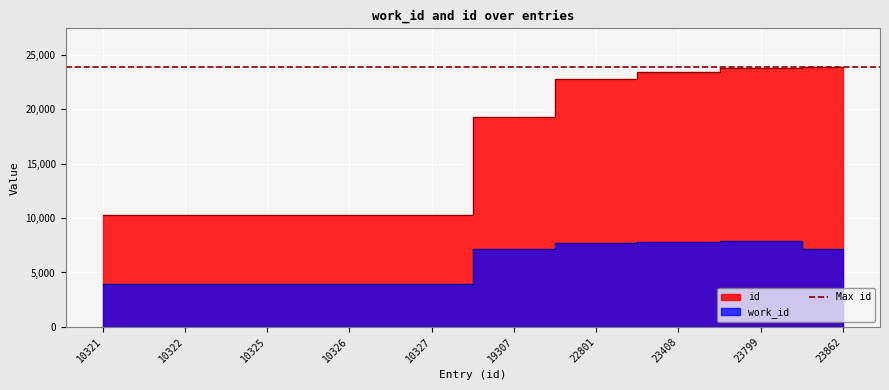

How many values in the id series are below 19307?

5